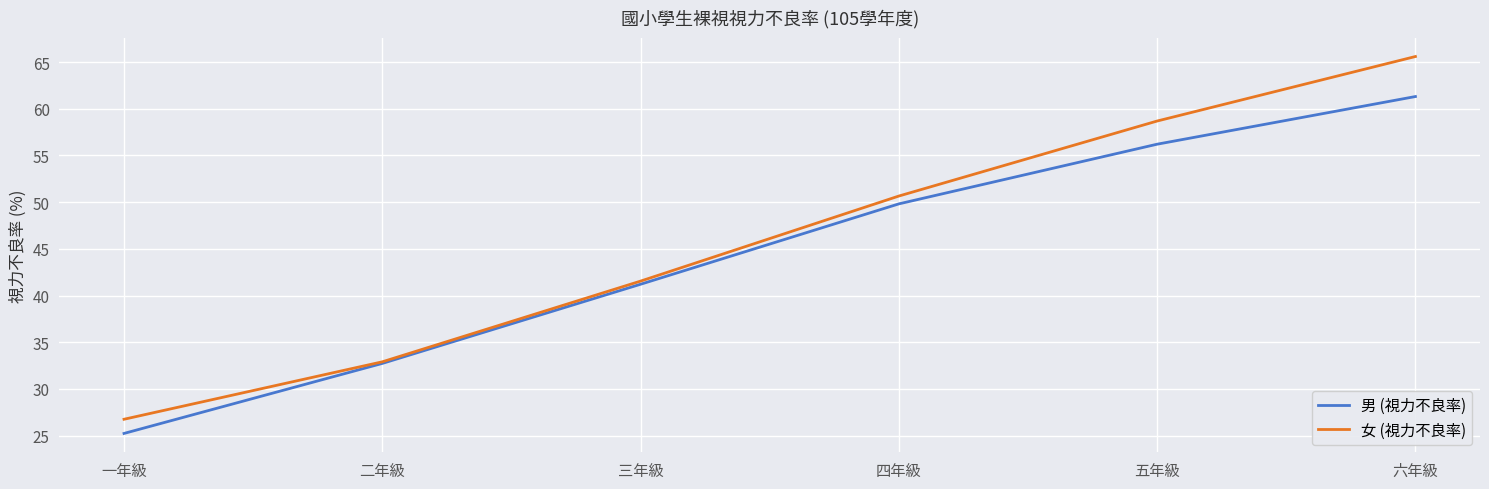

Which series has the widest spread of values?

女 (視力不良率)